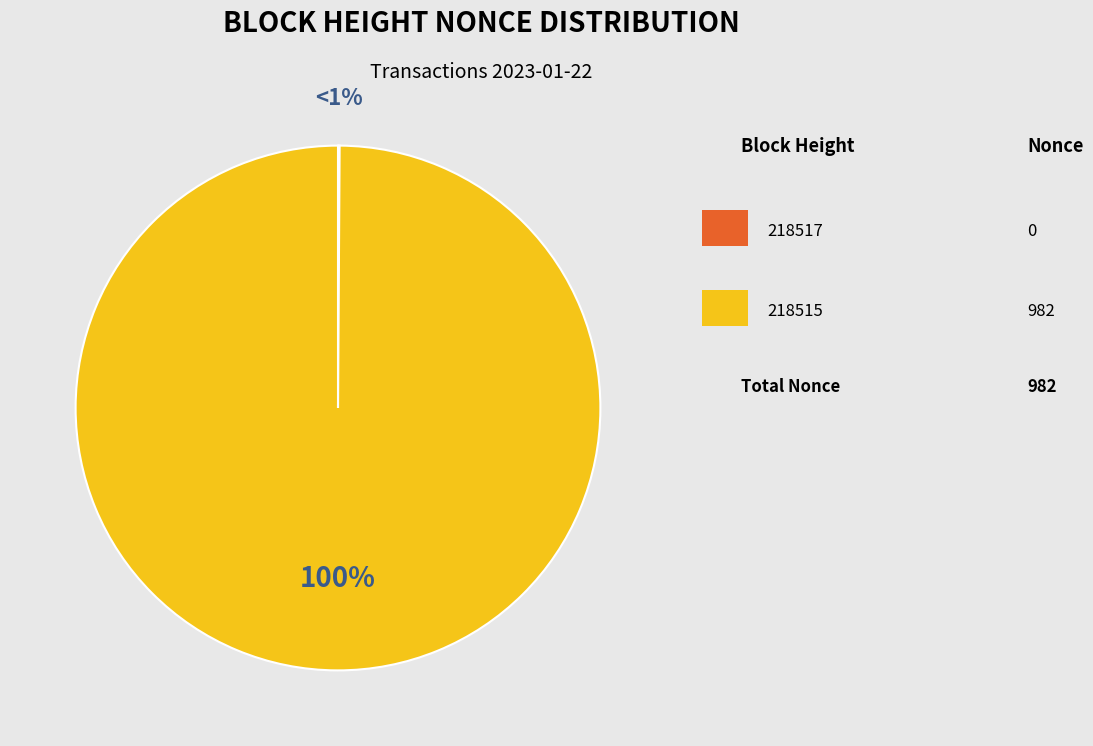

Does 218515 account for over 50% of the chart?

Yes